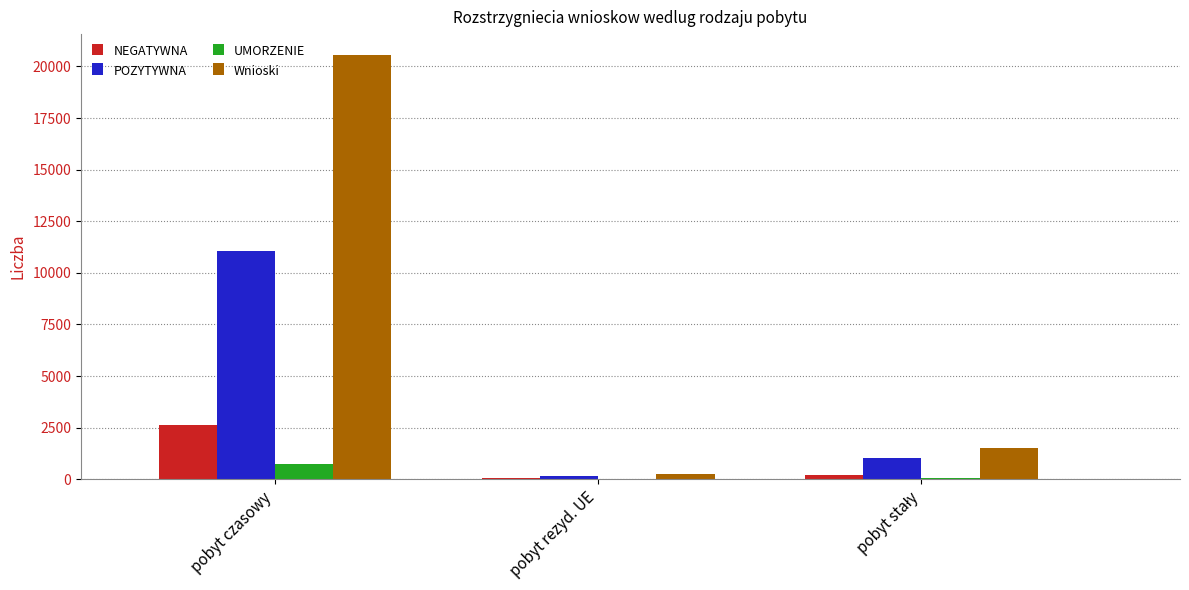

Count the number of data series in this chart.

4